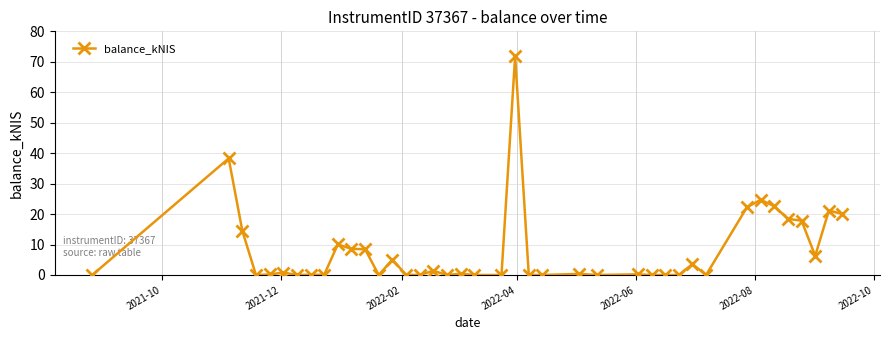

True or false: there are more than 0 points higher than both neighbors.

True